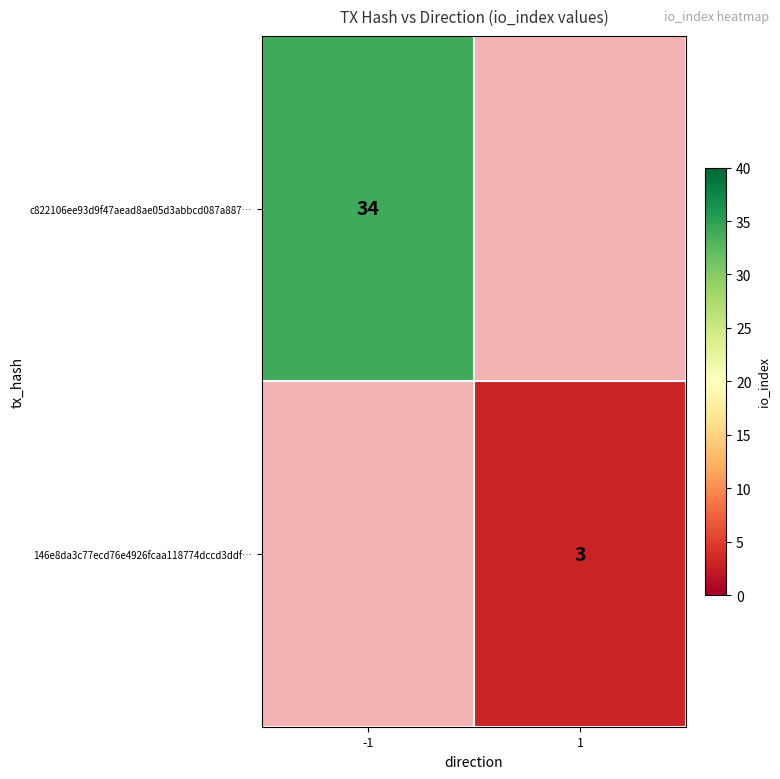

The c822106ee93d9f47aead8ae05d3abbcd087a887… series shows 34 at -1. True or false?

True